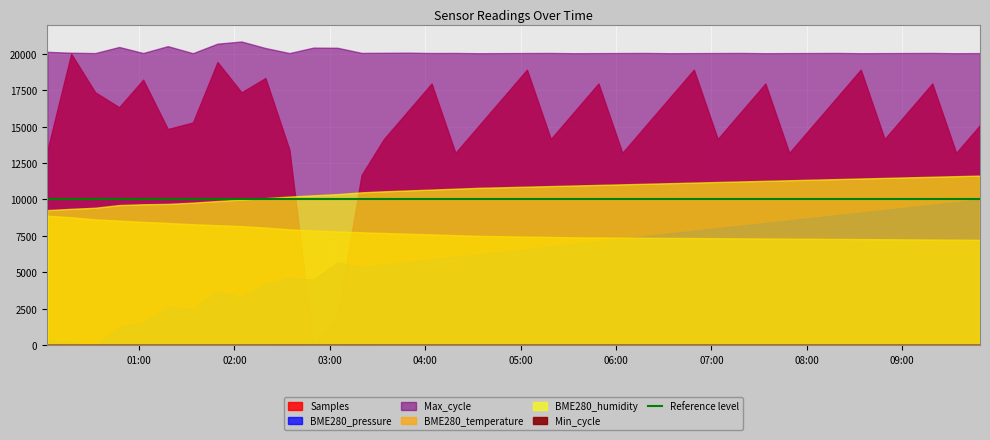

What is the label of the 6th point from the right?

2023/07/07 08:34:00